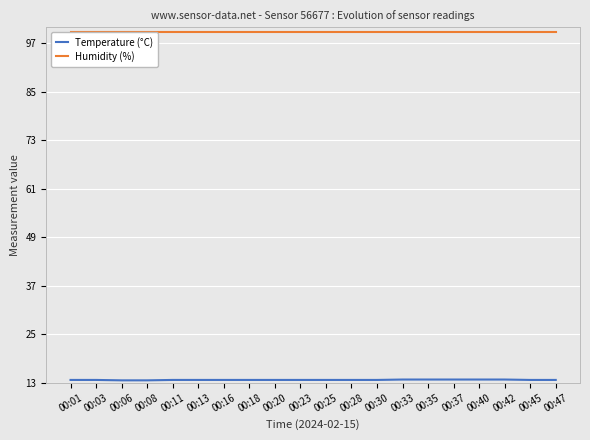

What is the smallest value displayed?

13.6